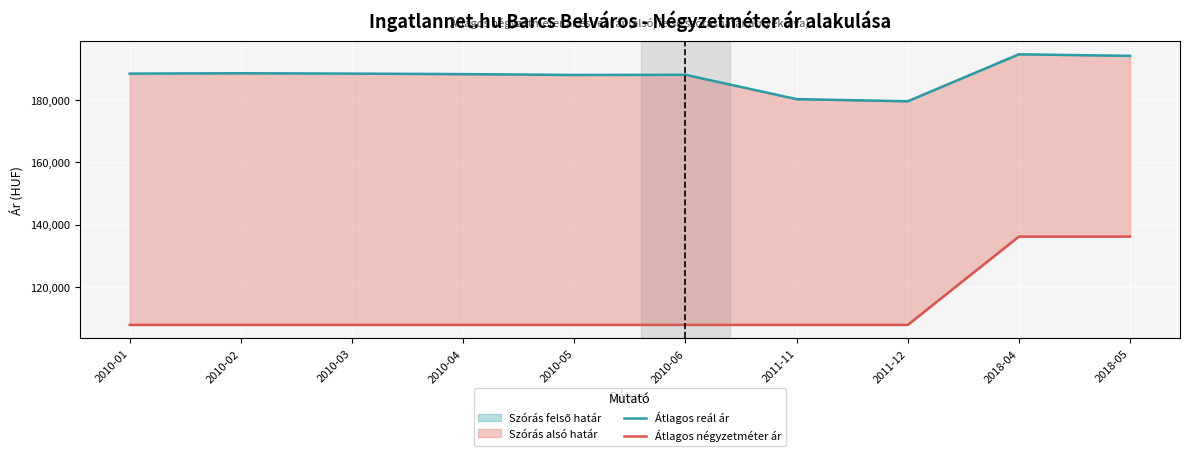

Is it true that Átlagos reál ár equals 194331 at 2018-05?

True